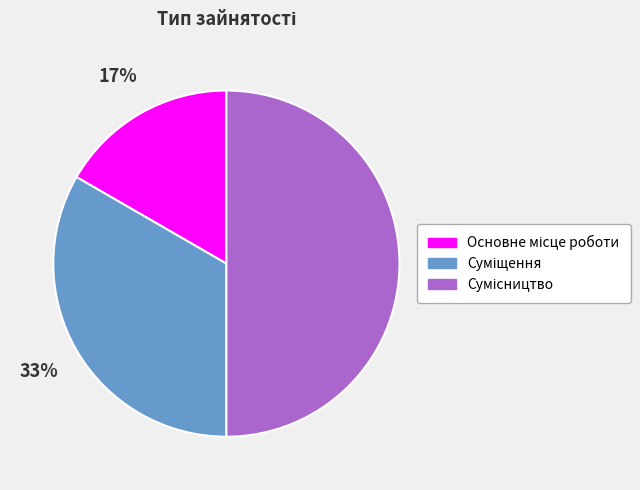

To the nearest percent, what is the average slice percentage?

33%